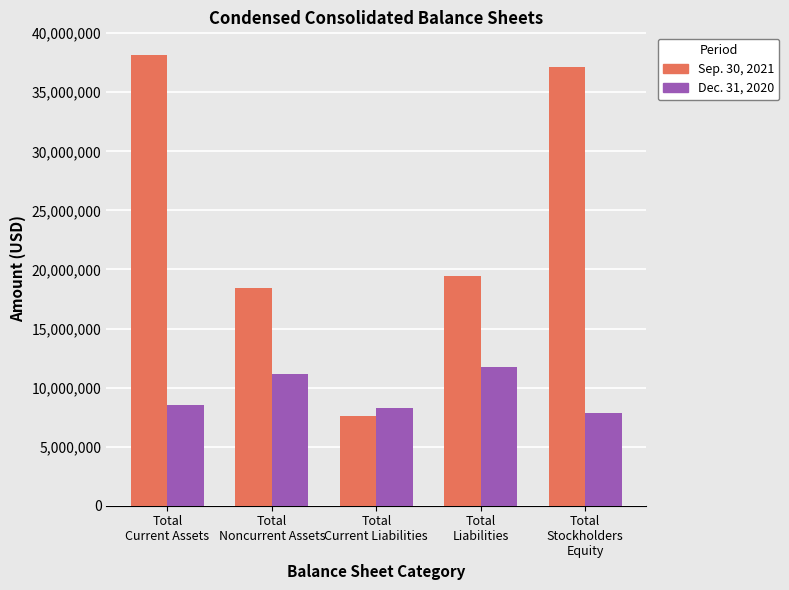

Count the number of categories in the chart.

5